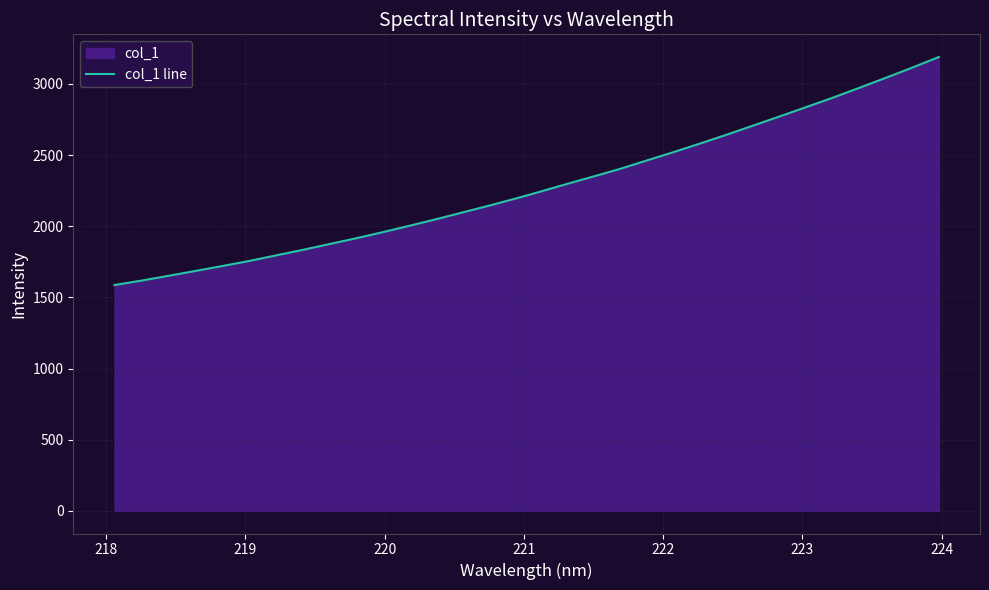

What is the minimum value shown in the chart?

1586.6